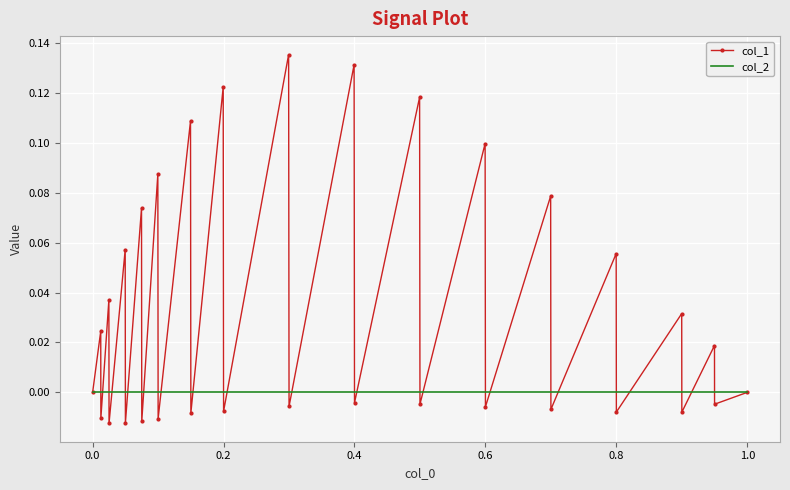

Which series has the widest spread of values?

col_1